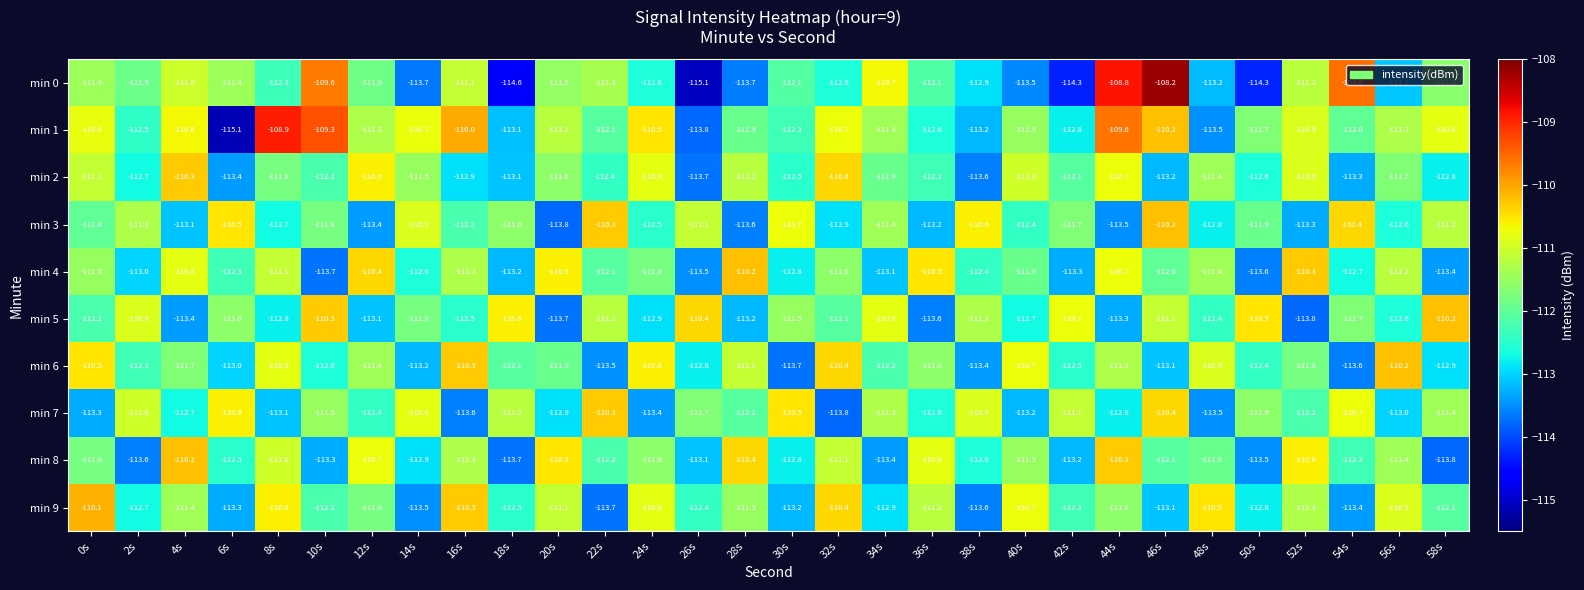

The value of min 9 at 22s is -177.3. True or false?

False